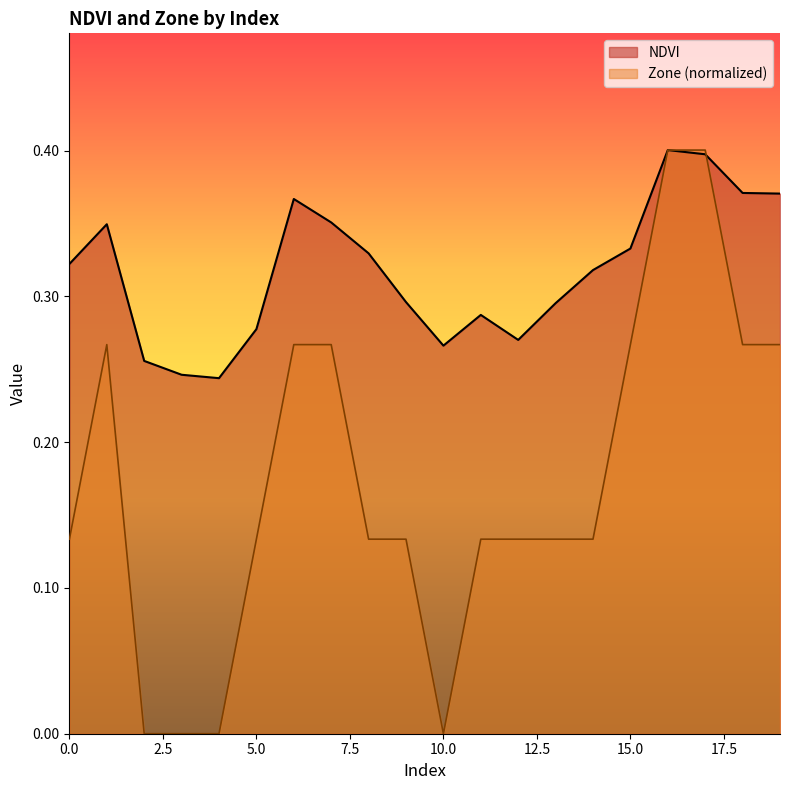

What is the spread (max minus min) of values at 12?

0.1